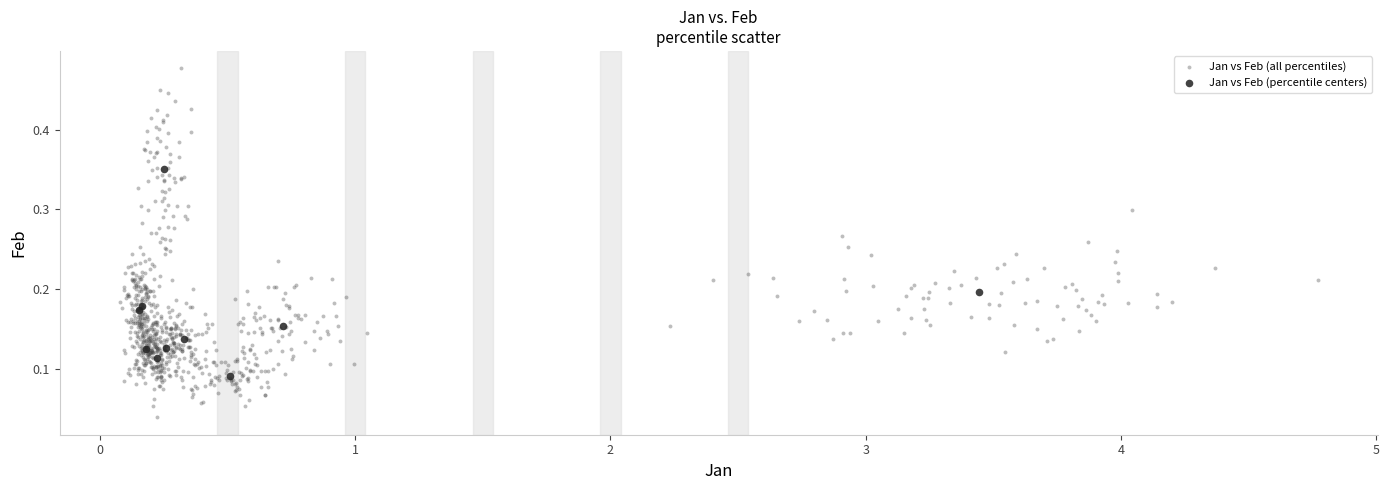

Which series contains the highest Y value?

Jan vs Feb (all percentiles)